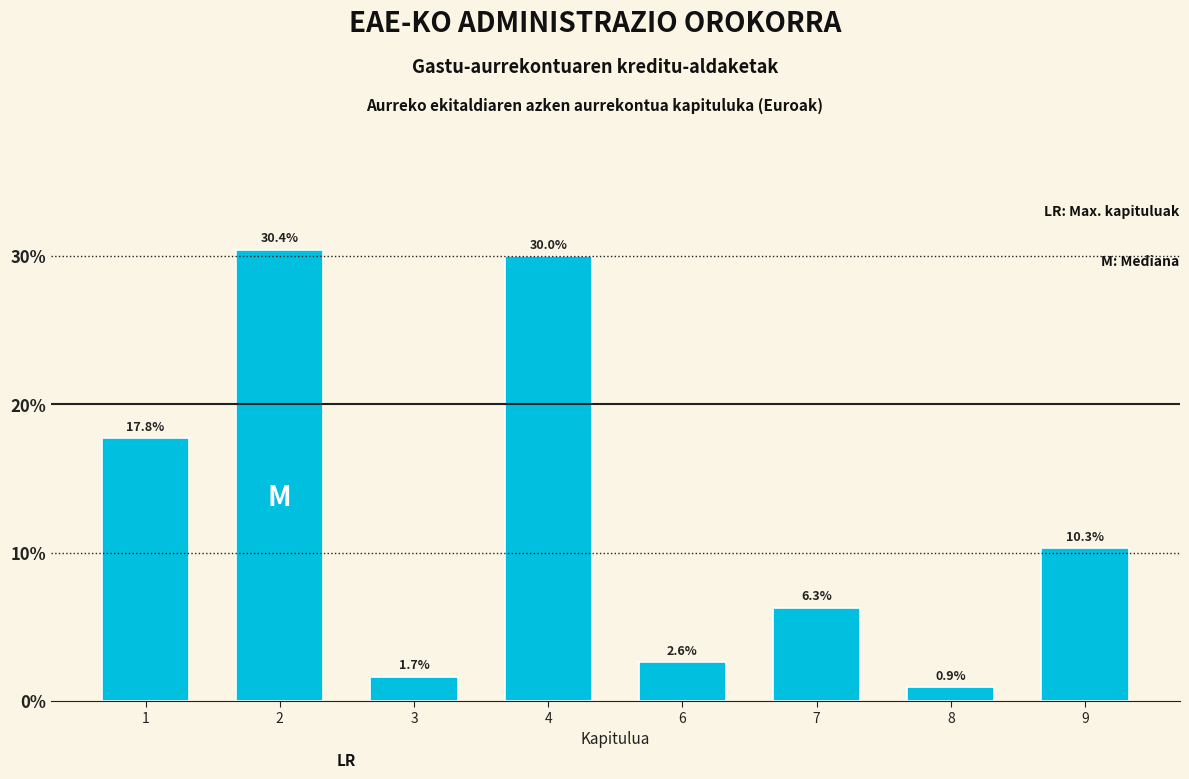

Reading left to right, extract all data points from this chart.

17.8	30.4	1.7	30.0	2.6	6.3	0.9	10.3